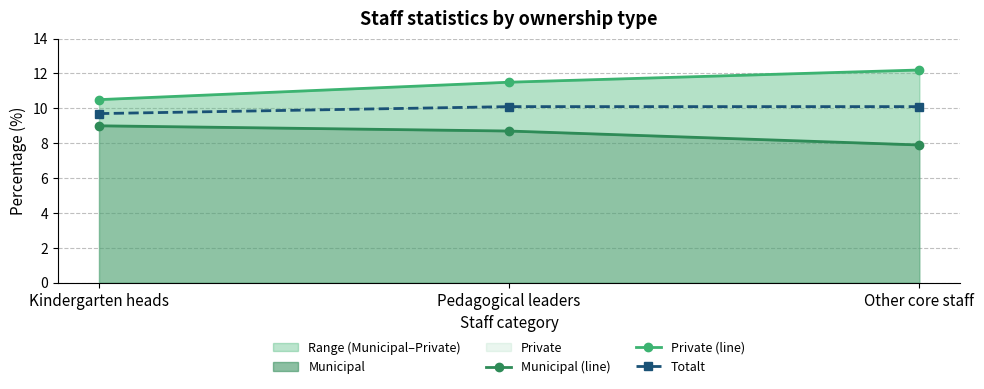

Which series has the widest spread of values?

Private (line)